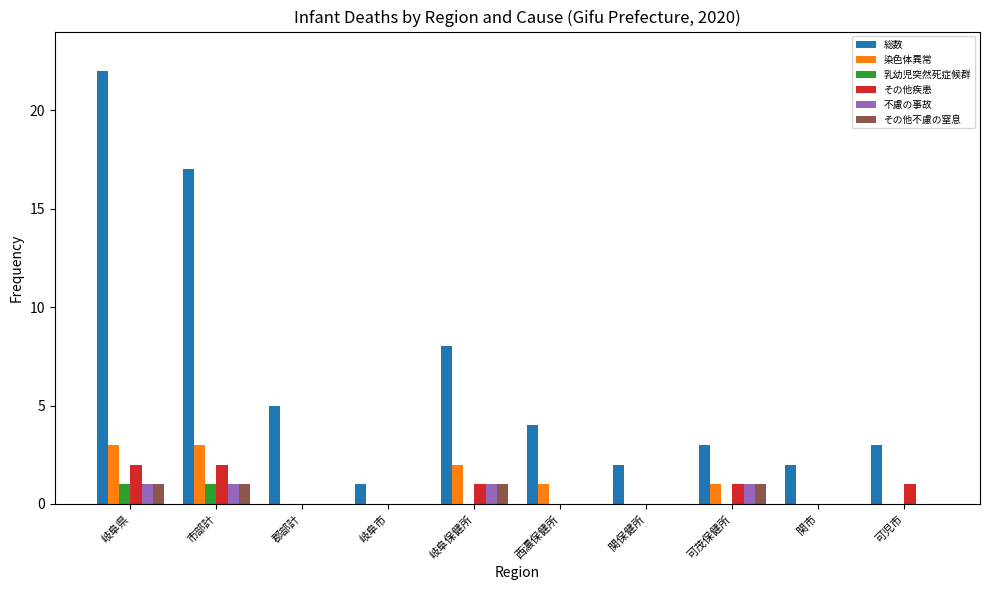

Reading right to left, what are all the values shown in this chart?

総数: 3	2	3	2	4	8	1	5	17	22
染色体異常: 0	0	1	0	1	2	0	0	3	3
乳幼児突然死症候群: 0	0	0	0	0	0	0	0	1	1
その他疾患: 1	0	1	0	0	1	0	0	2	2
不慮の事故: 0	0	1	0	0	1	0	0	1	1
その他不慮の窒息: 0	0	1	0	0	1	0	0	1	1